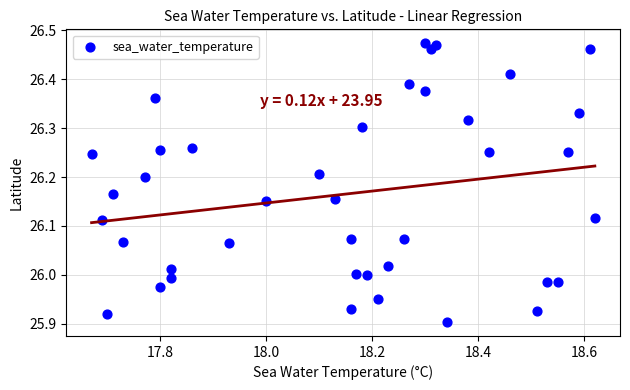

What is the range of Y values (max minus min)?

0.6